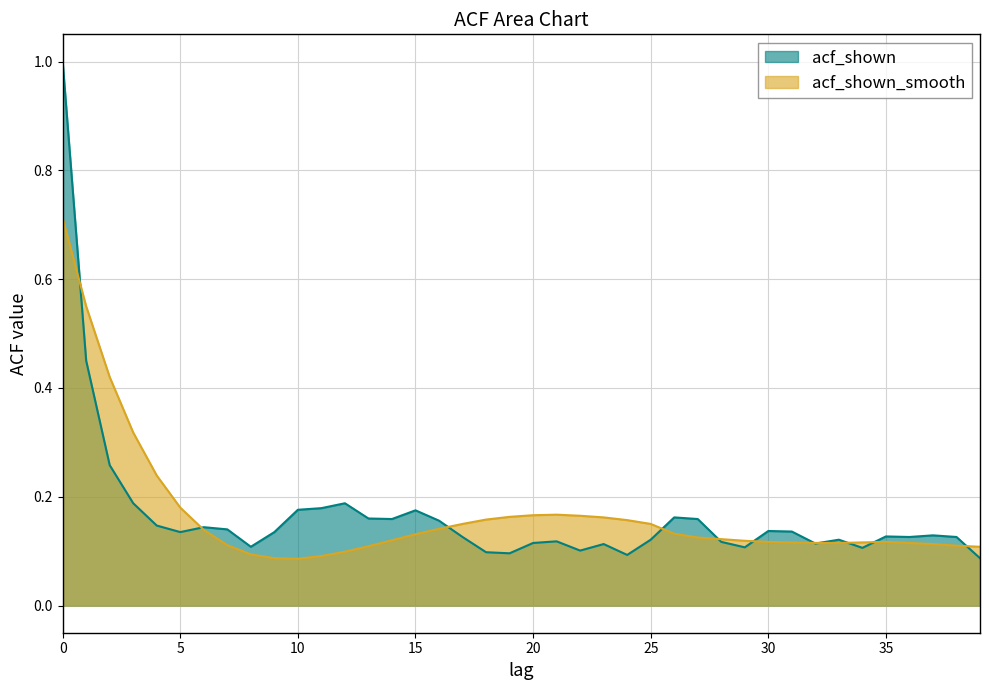

Count the number of categories in the chart.

40